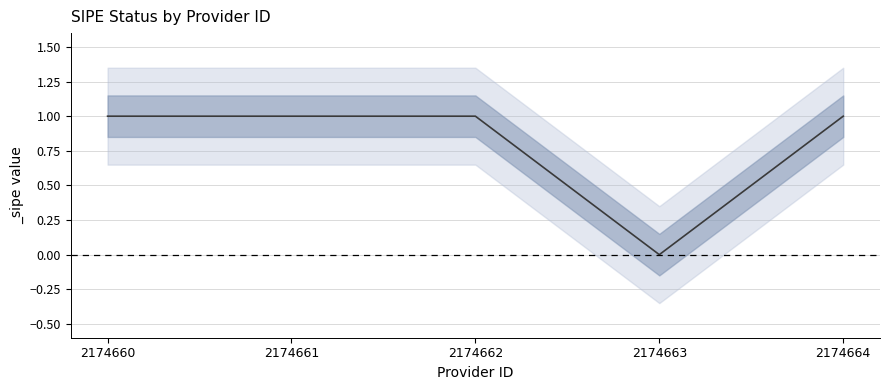

How many lines are shown in the chart?

1